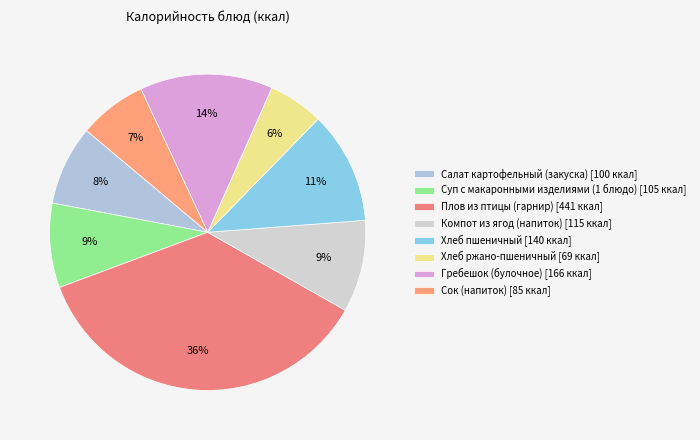

How many slices are in this pie chart?

8